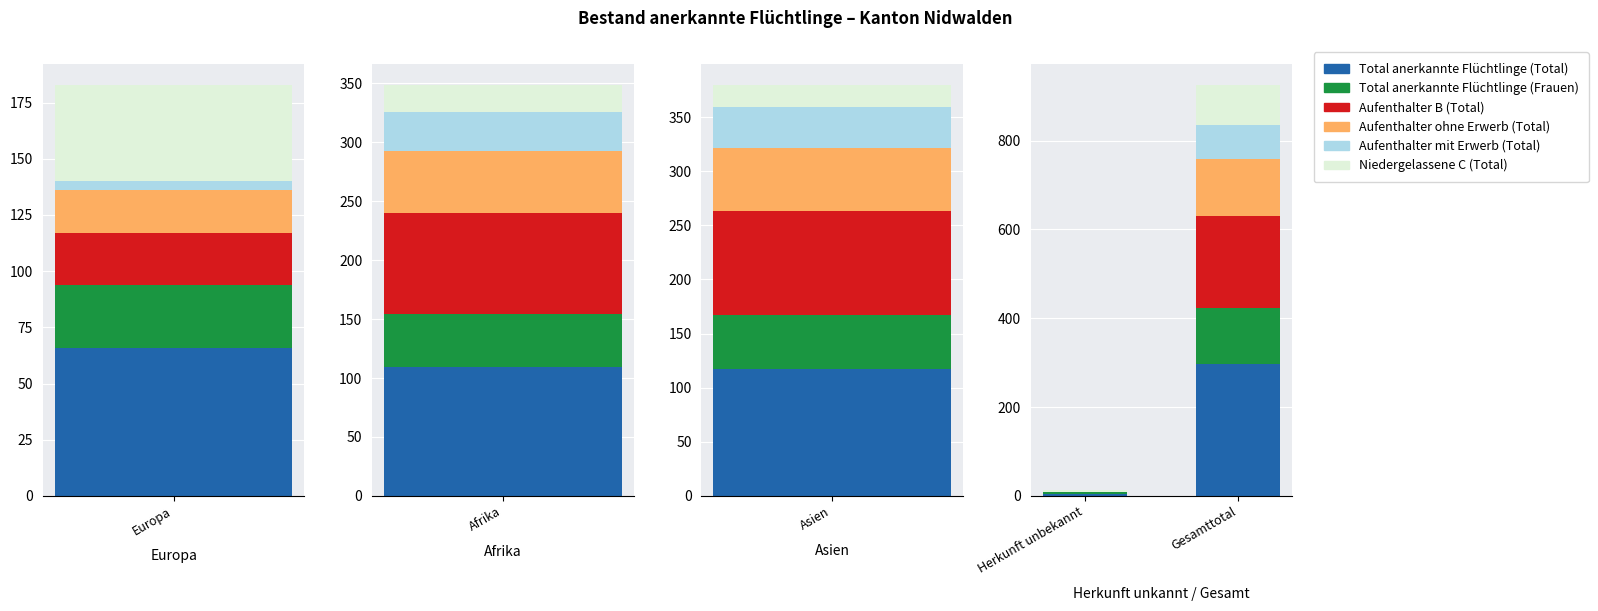

Which series has the largest range (max minus min)?

Total anerkannte Flüchtlinge (Total)